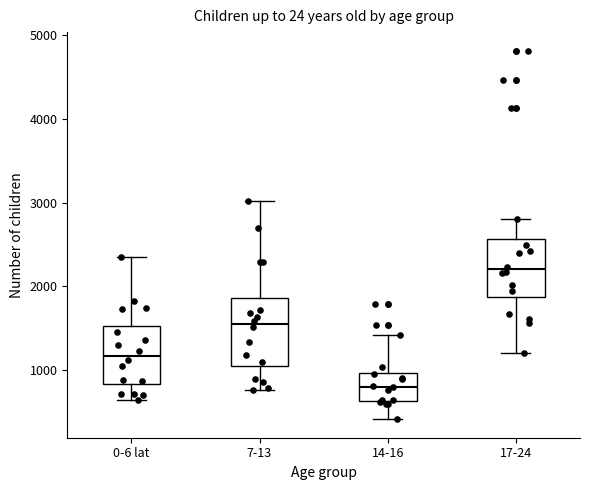

Reading left to right, read every box against the y-axis: the position of its median line, the range the box covers, and the ends of its whiskers. The values are not printed on the chart, so give them approximately, as read against the axis.

0-6 lat: median 1200, box 800 to 1500, whiskers 600 to 2400
7-13: median 1600, box 1000 to 1900, whiskers 800 to 3000
14-16: median 800, box 600 to 1000, whiskers 400 to 1400
17-24: median 2200, box 1900 to 2600, whiskers 1200 to 2800